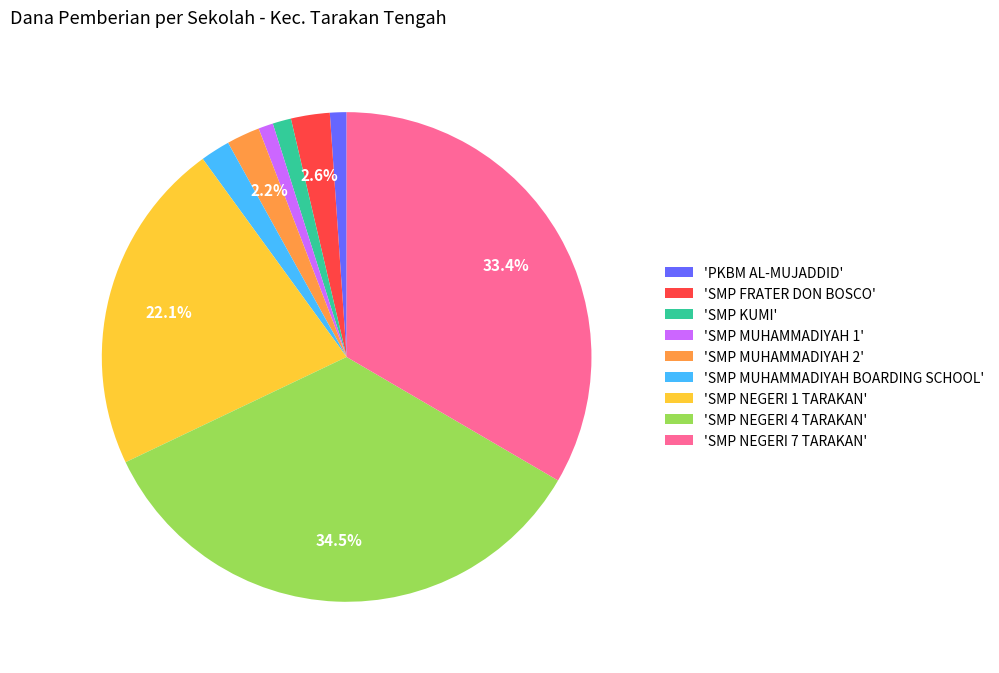

Do 'SMP FRATER DON BOSCO' and 'PKBM AL-MUJADDID' together represent more than half of the pie?

No